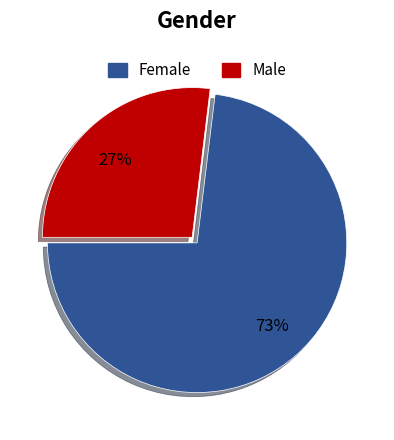

Is there any slice that represents more than half of the pie?

Yes